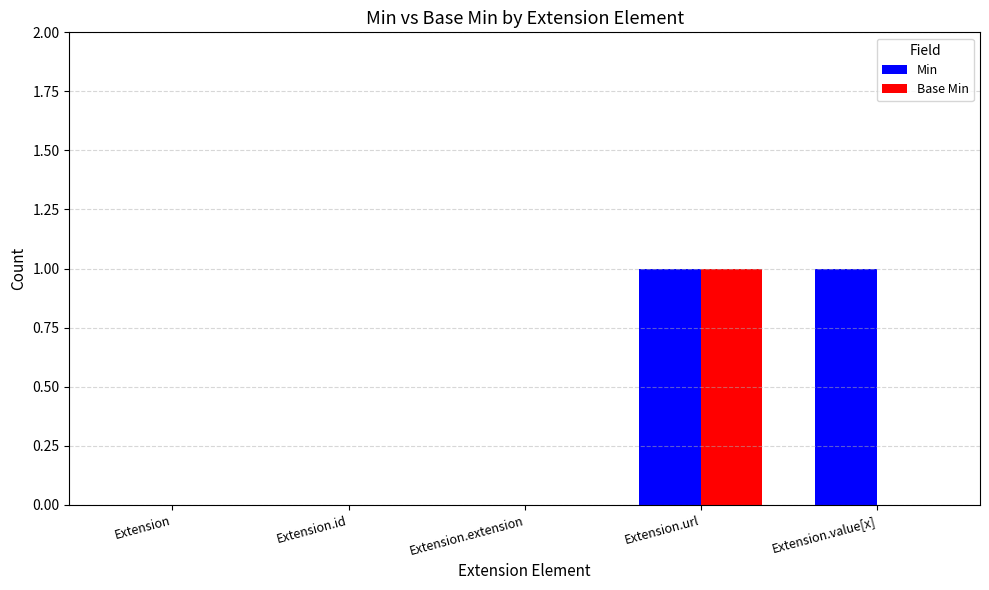

How many groups of bars are there?

5